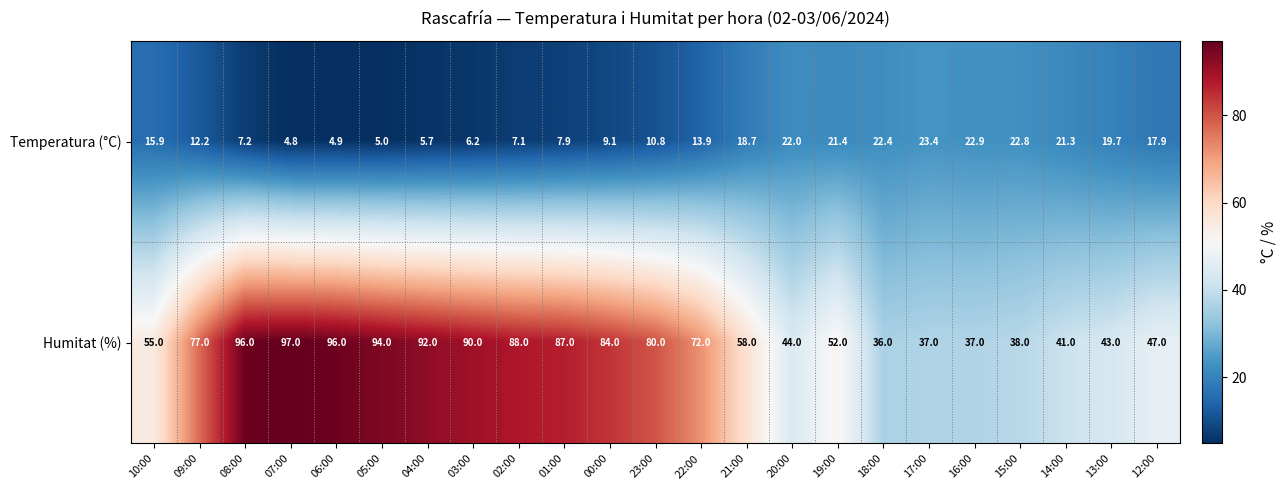

True or false: Temperatura (°C) has a value of 1.9 at 07:00.

False